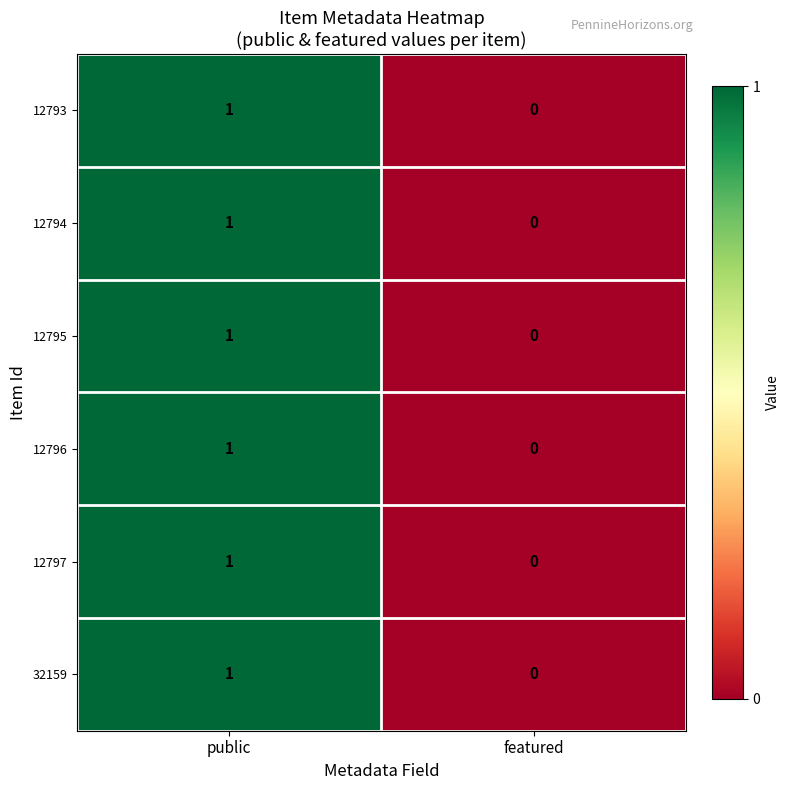

Where is 12797 nearest to the value 0?

featured